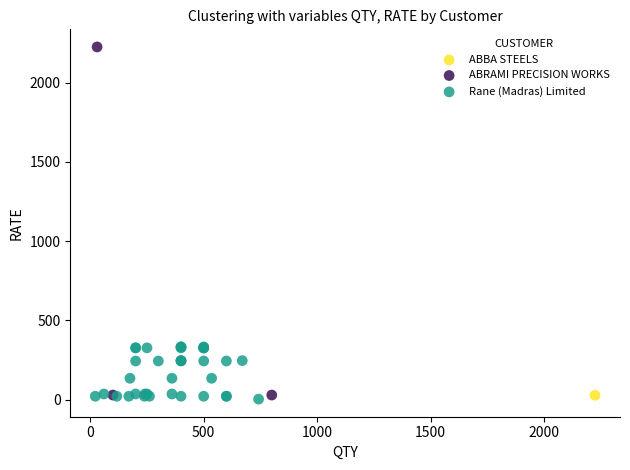

What are all the series names shown in the legend?

ABBA STEELS, ABRAMI PRECISION WORKS, Rane (Madras) Limited